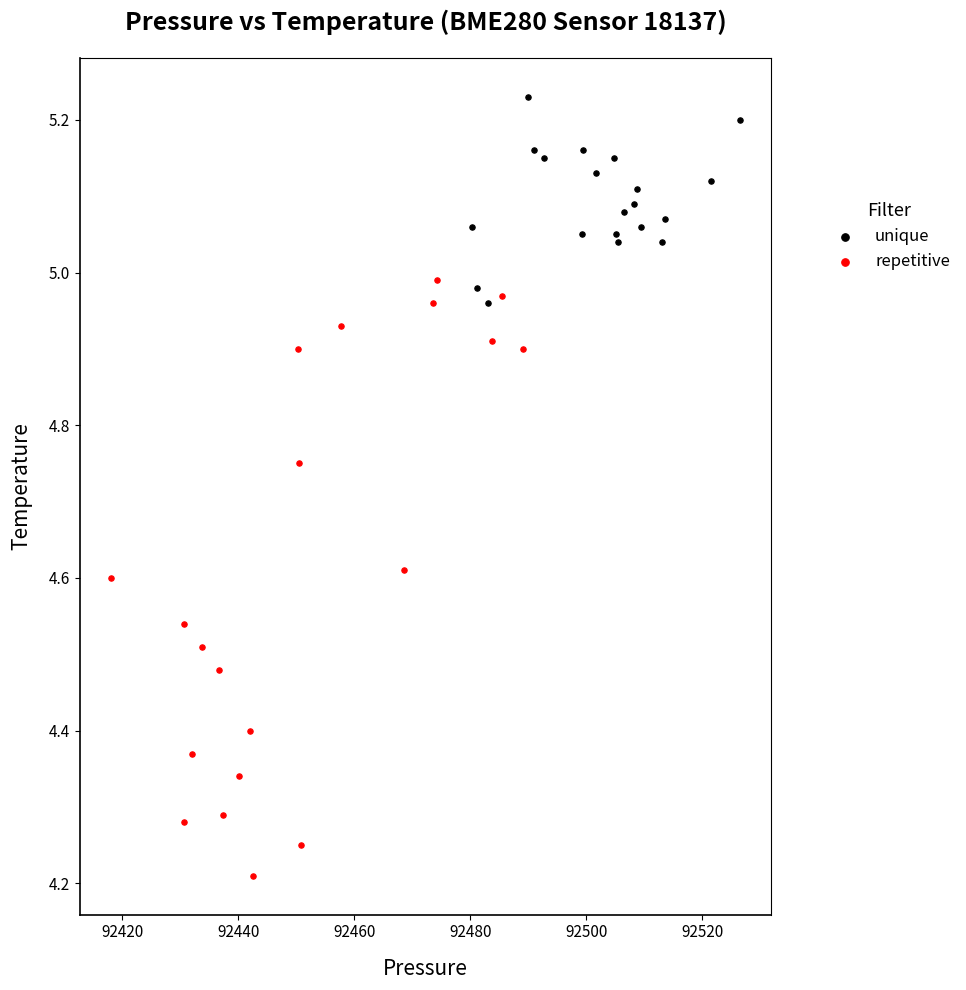

Which series has the widest spread of Y values?

repetitive